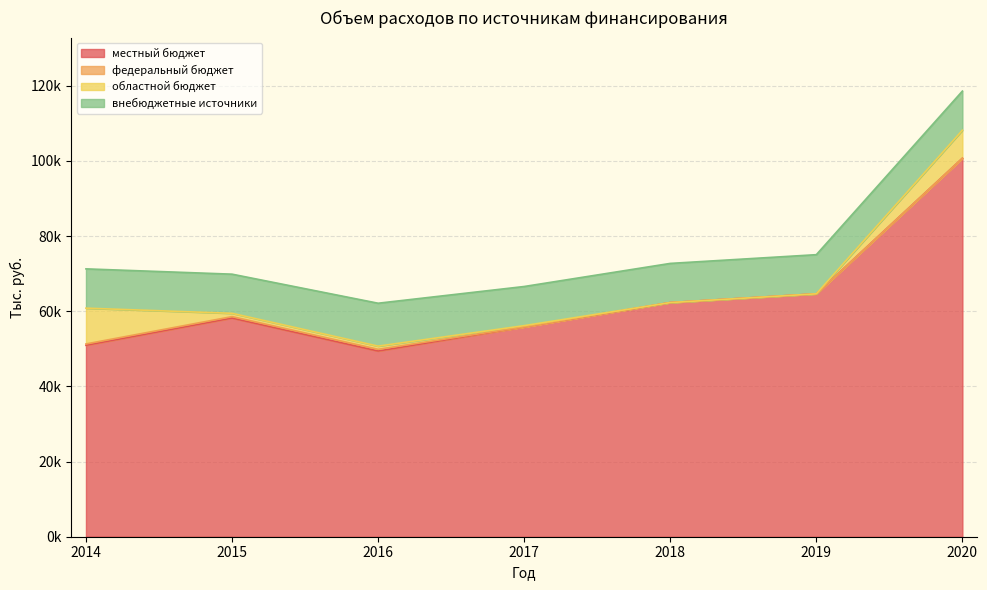

How many distinct data groups are displayed?

4